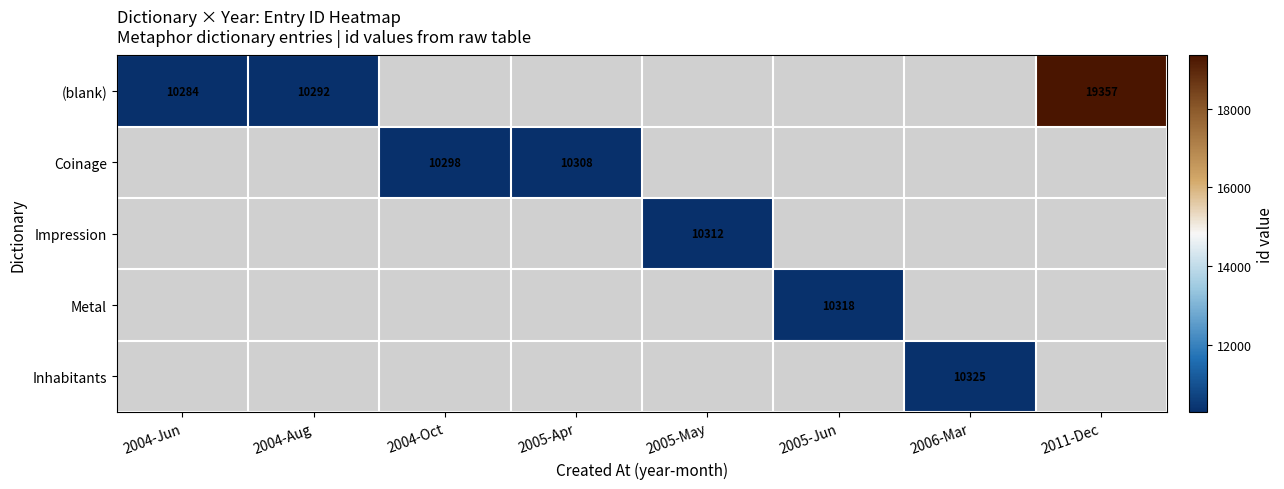

What is the greatest value displayed?

19357.0